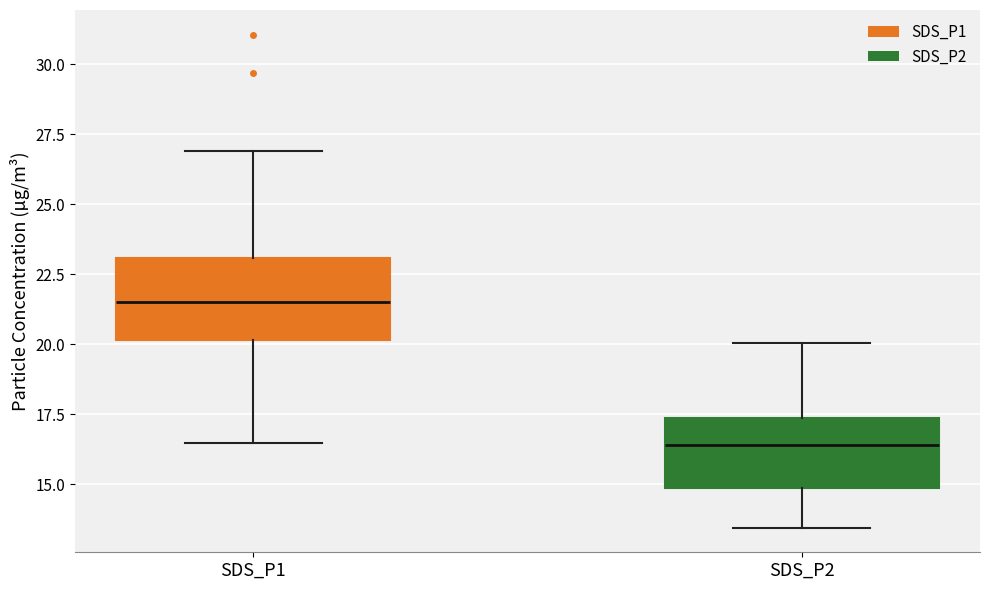

Where does the lower whisker of the box for SDS_P1 end on the y-axis? The values are not printed on the chart, so give them approximately, as read against the axis.

16.5